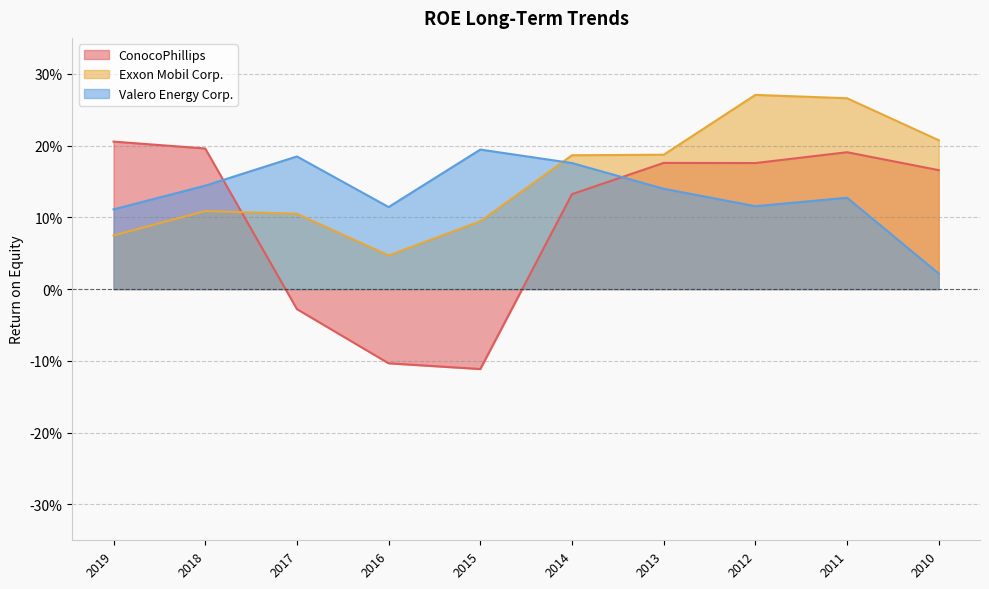

The value of ConocoPhillips at 2018 is 0.2. True or false?

True